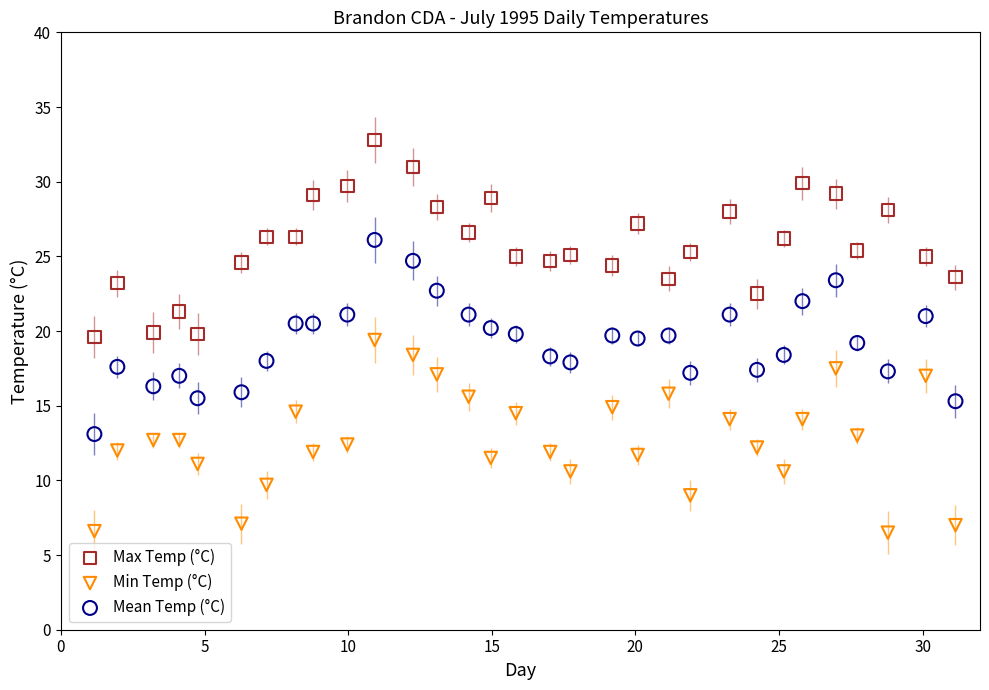

Which series reaches the maximum Y coordinate?

Max Temp (°C)